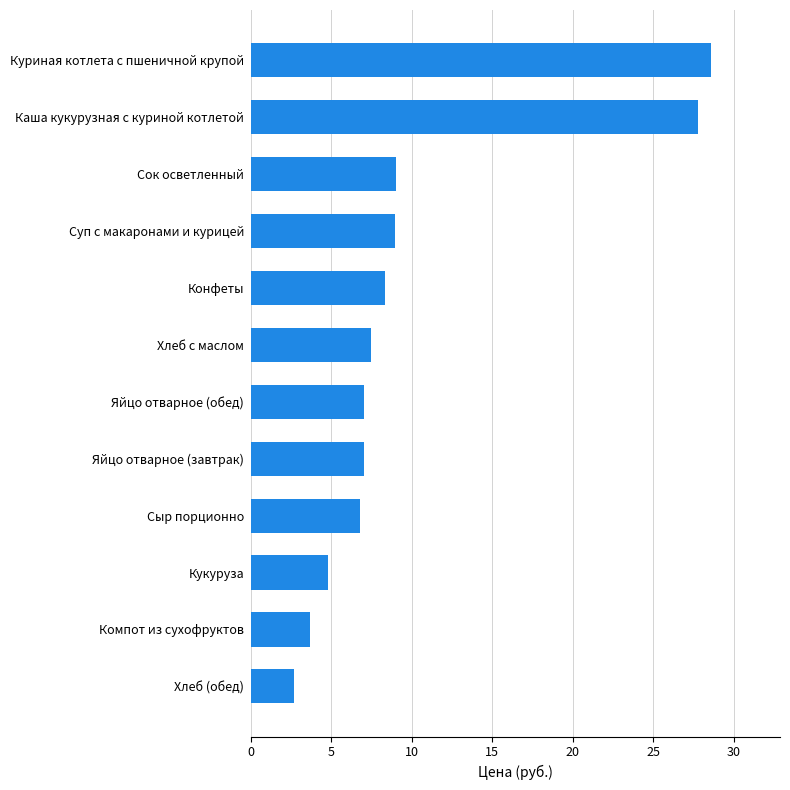

Is it true that the value at Яйцо отварное (завтрак) is 3.5?

False